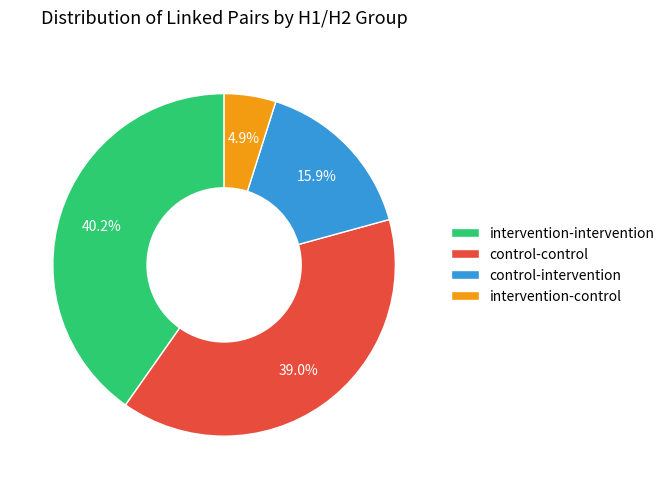

Count the number of slices in the pie.

4